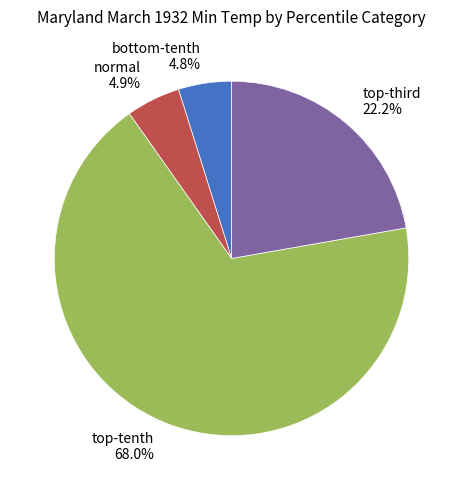

Count the number of slices in the pie.

4